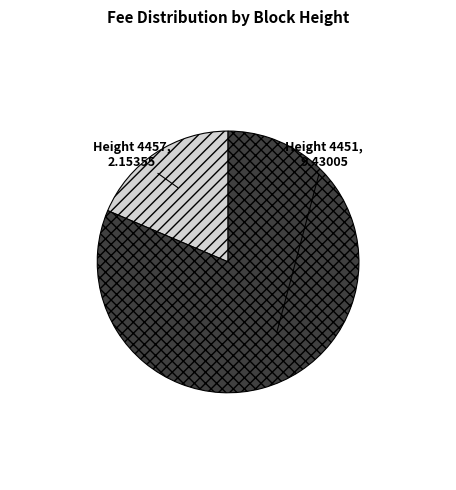

Is there any slice that represents more than half of the pie?

Yes